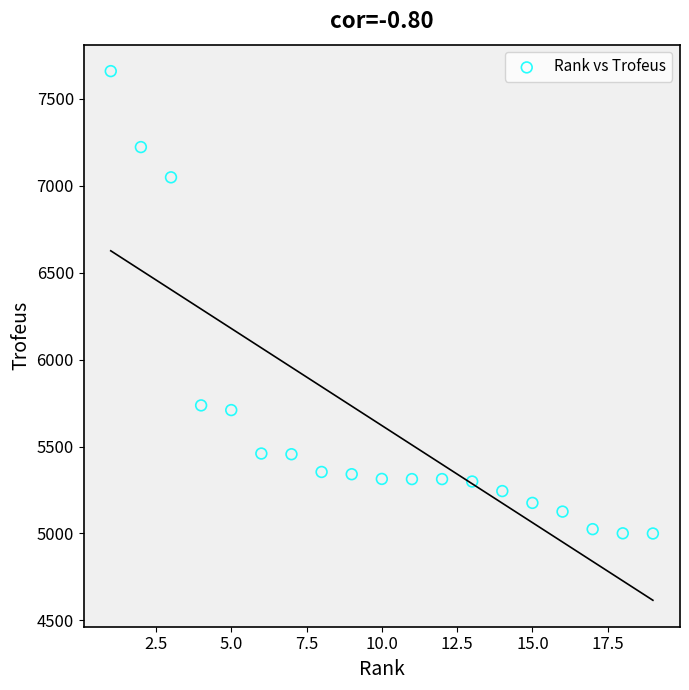

What is the range of X values (max minus min)?

18